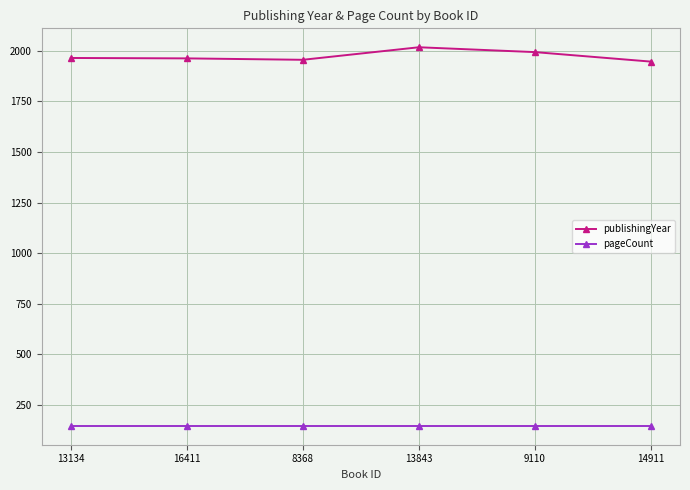

At which label is publishingYear closest to 1982?

9110